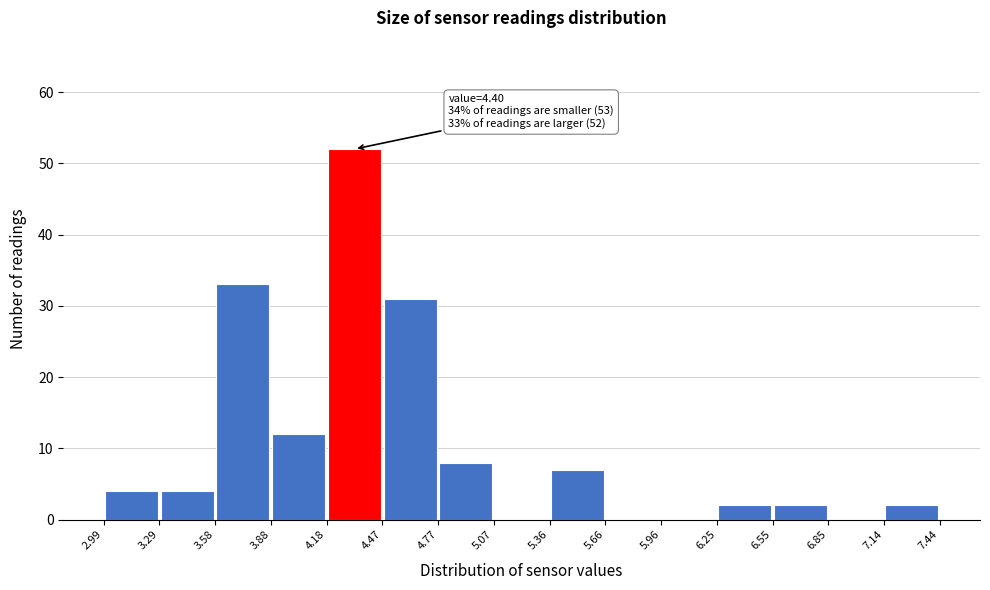

Which range on the x-axis has the tallest bar?

4.18 to 4.47